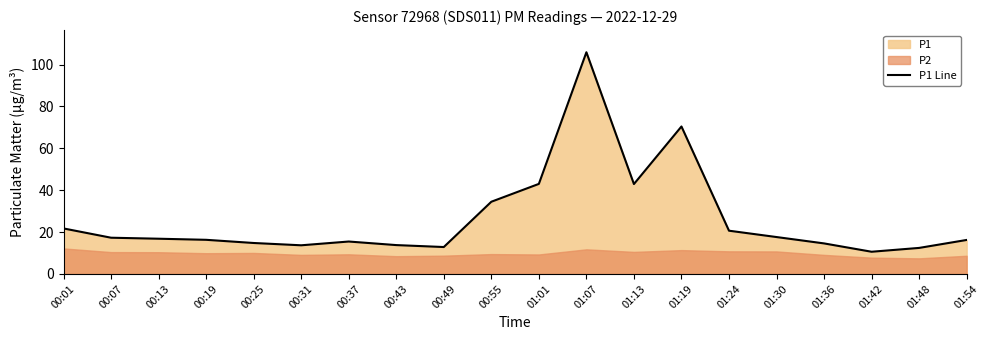

What is the value of the 20th point from the left?

16.2